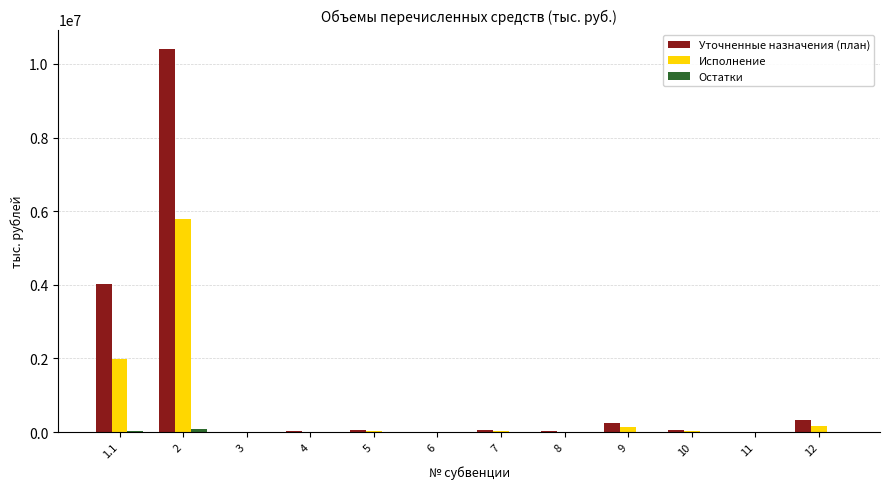

How many data points does each series have?

12